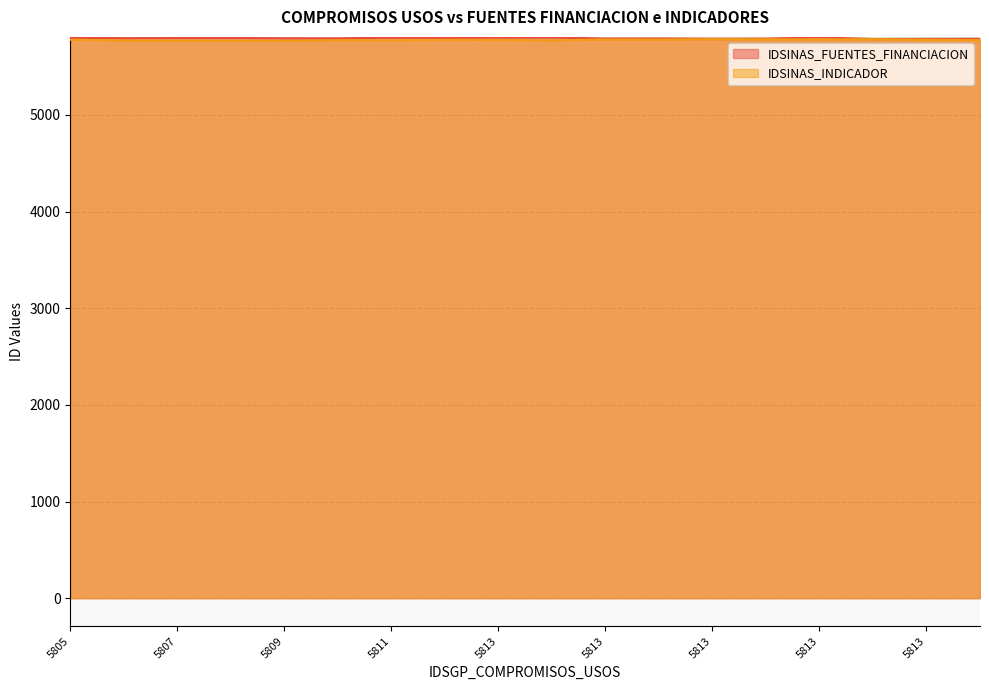

Between 5813 and 5812, which is larger?

5812